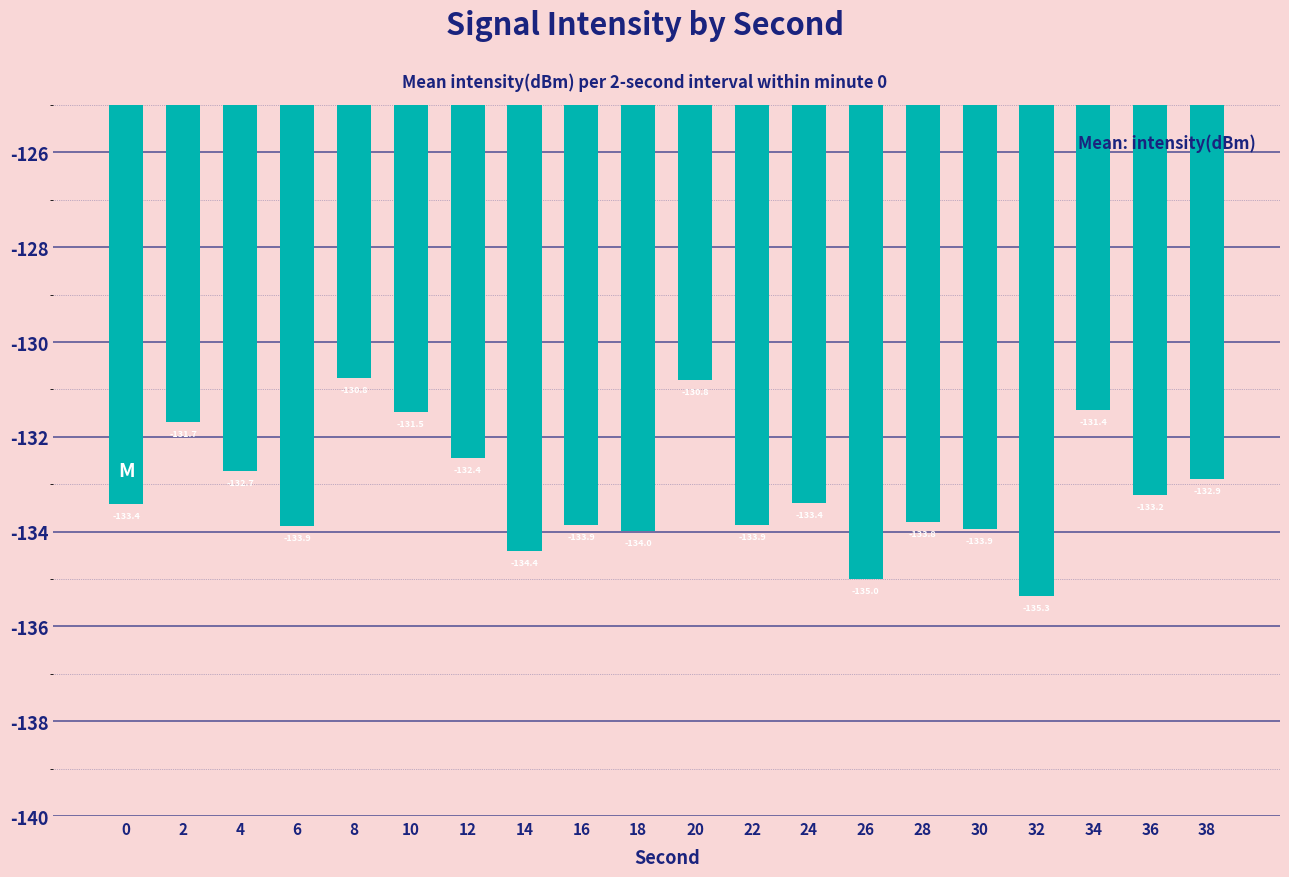

Is it true that the value at 16 is -133.9?

True